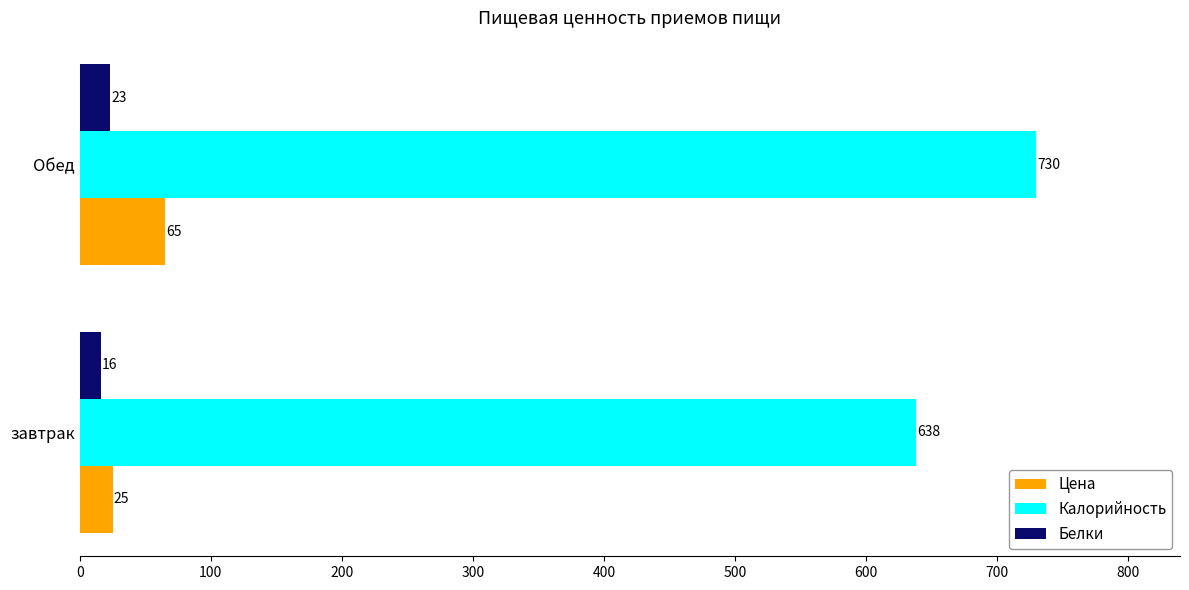

The Цена series shows 25 at завтрак. True or false?

True